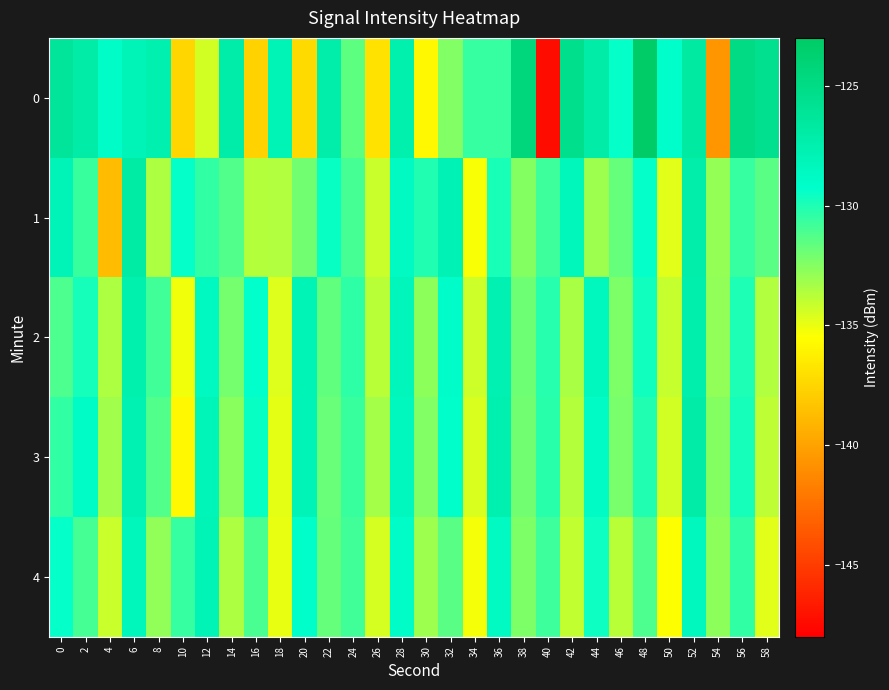

Reading left to right, what are all the values shown in this chart?

0: 0=-126.2	2=-127.0	4=-129.0	6=-128.1	8=-127.5	10=-137.5	12=-134.4	14=-127.1	16=-137.7	18=-127.9	20=-137.3	22=-127.2	24=-131.5	26=-136.9	28=-127.4	30=-135.9	32=-132.4	34=-130.5	36=-130.5	38=-124.4	40=-147.4	42=-125.4	44=-127.0	46=-129.4	48=-123.1	50=-129.2	52=-126.8	54=-140.6	56=-124.9	58=-125.6
1: 0=-128.1	2=-130.6	4=-138.8	6=-126.8	8=-133.5	10=-129.4	12=-130.4	14=-131.2	16=-133.7	18=-133.6	20=-132.0	22=-129.5	24=-131.0	26=-134.2	28=-128.7	30=-130.1	32=-127.8	34=-135.4	36=-129.9	38=-132.5	40=-130.8	42=-128.3	44=-133.1	46=-131.7	48=-129.4	50=-134.8	52=-127.2	54=-132.9	56=-130.6	58=-131.4
2: 0=-131.2	2=-129.8	4=-133.5	6=-127.4	8=-130.9	10=-135.2	12=-128.6	14=-132.1	16=-129.3	18=-134.7	20=-127.9	22=-131.6	24=-130.4	26=-133.8	28=-128.2	30=-132.7	32=-129.1	34=-134.3	36=-127.6	38=-131.9	40=-130.2	42=-133.4	44=-128.5	46=-132.3	48=-129.7	50=-134.1	52=-127.3	54=-132.8	56=-130.0	58=-133.6
3: 0=-130.5	2=-128.9	4=-133.2	6=-127.7	8=-131.3	10=-135.8	12=-128.1	14=-132.6	16=-129.5	18=-134.9	20=-128.0	22=-131.8	24=-130.7	26=-133.3	28=-128.4	30=-132.4	32=-129.2	34=-134.6	36=-127.5	38=-132.0	40=-130.3	42=-133.7	44=-128.8	46=-132.2	48=-130.1	50=-134.4	52=-127.1	54=-132.5	56=-129.8	58=-133.9
4: 0=-129.4	2=-131.0	4=-134.2	6=-128.3	8=-132.8	10=-130.6	12=-127.9	14=-133.5	16=-131.1	18=-135.0	20=-129.2	22=-131.7	24=-130.9	26=-134.5	28=-129.0	30=-133.1	32=-131.4	34=-135.3	36=-128.7	38=-132.3	40=-130.8	42=-134.0	44=-129.6	46=-133.8	48=-131.2	50=-135.5	52=-128.4	54=-132.7	56=-130.5	58=-134.8